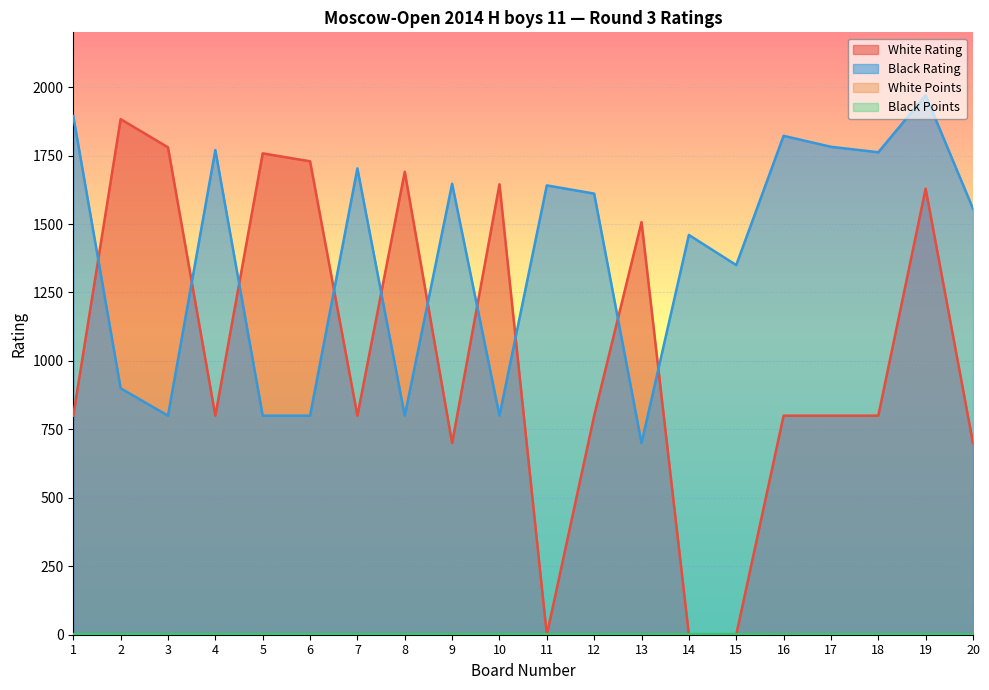

What is the total value across all series at 13?

2211.0